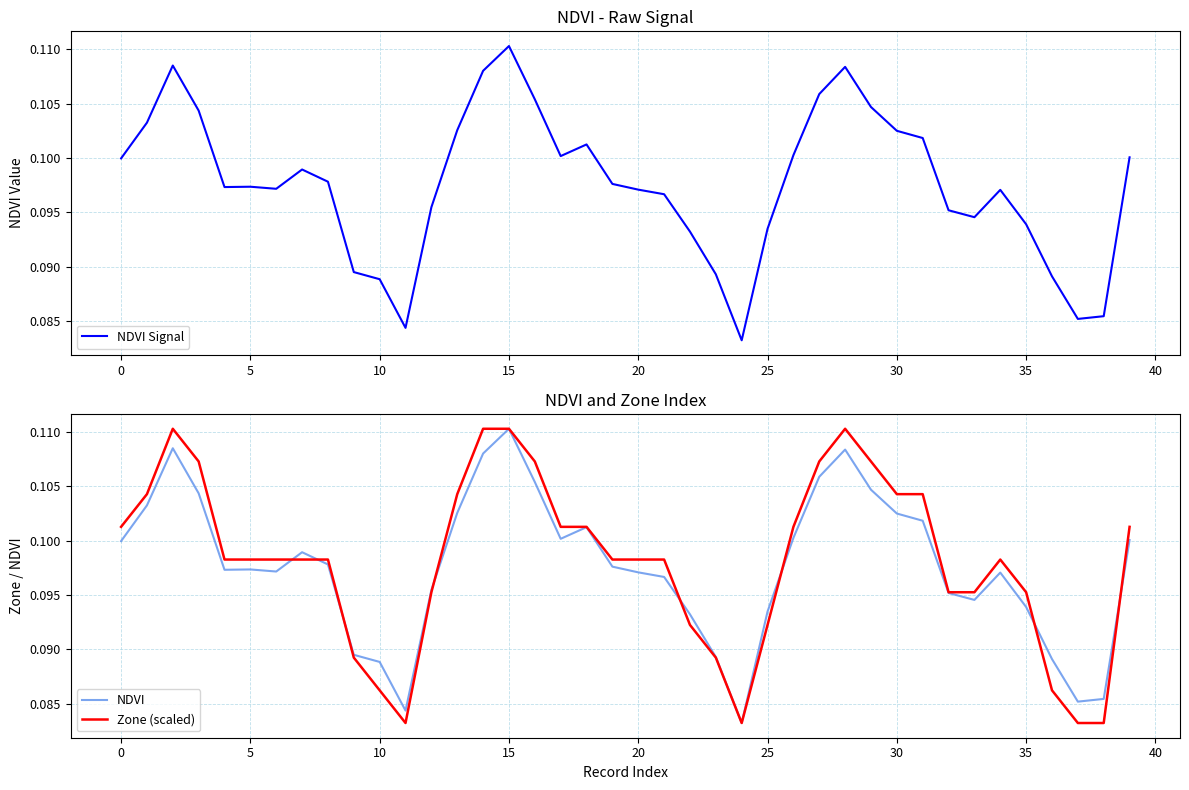

Which category has the highest value across all series?

15